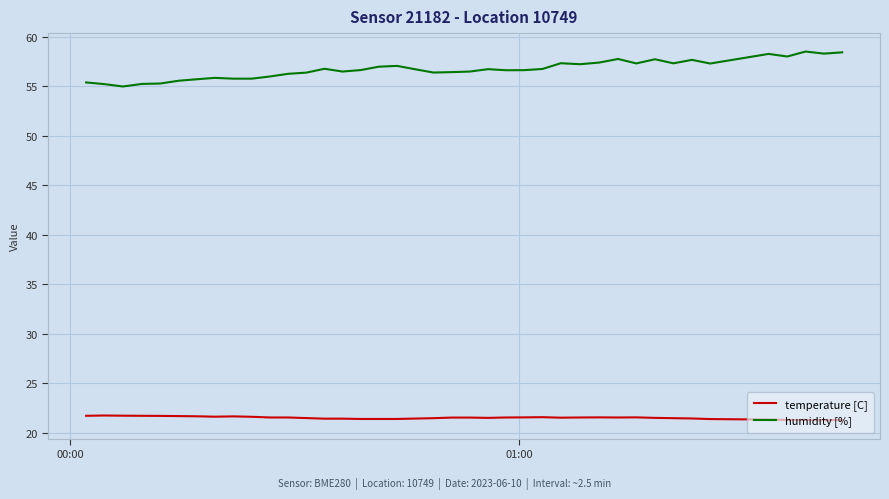

Which series has the largest total across all categories?

humidity [%]